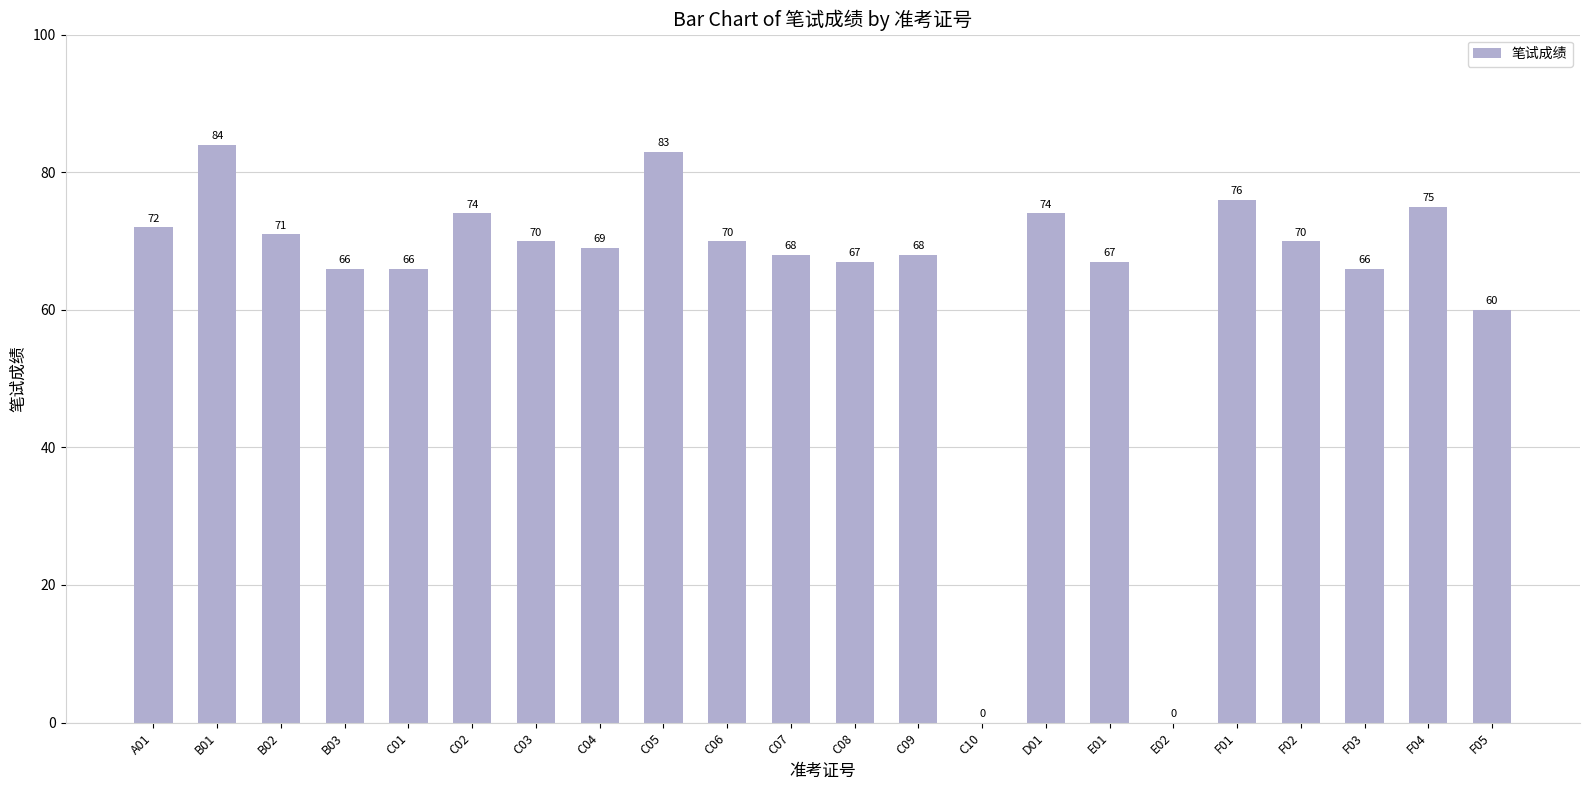

What is the ratio of the value at C06 to the value at A01?

1.0